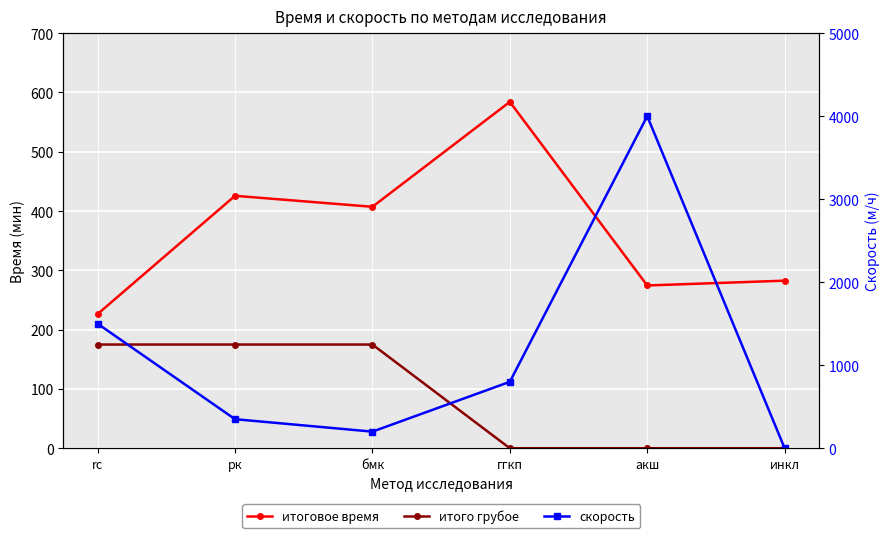

Reading right to left, list all the values displayed in this chart.

итоговое время: 282.6	274.5	584.1	407.2	425.7	226.3
итого грубое: 0.0	0.0	0.0	174.9	174.9	174.9
скорость: 0.0	4000.0	800.0	200.0	350.0	1500.0